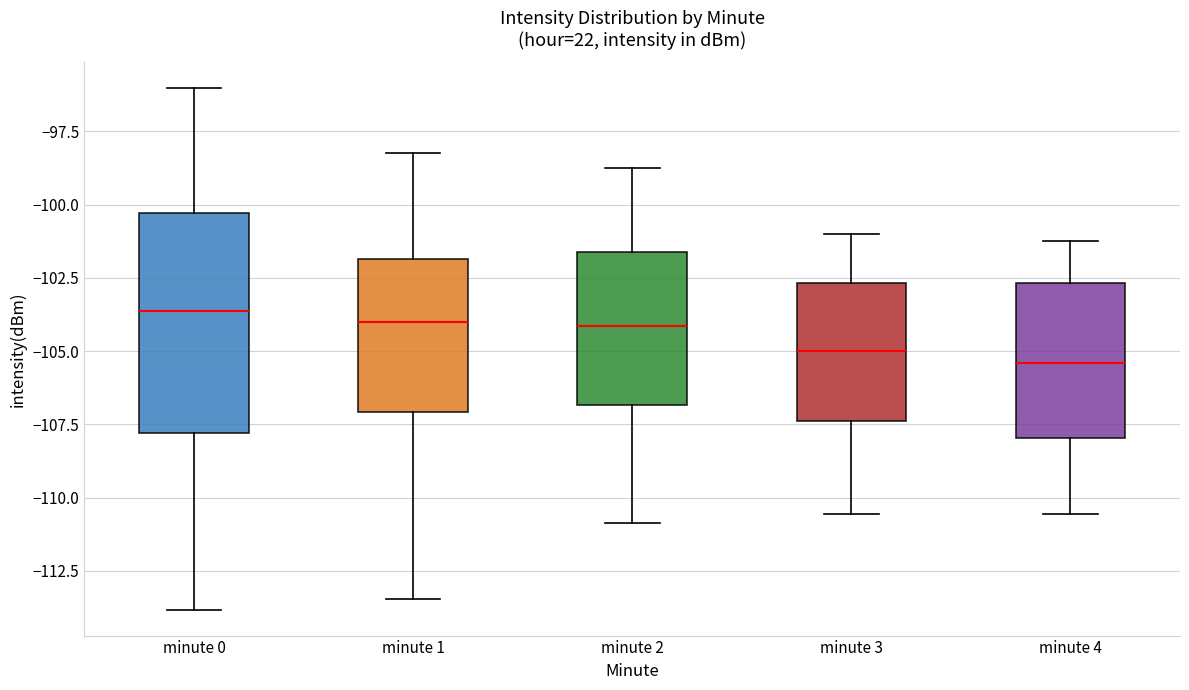

Reading left to right, read every box against the y-axis: the position of its median line, the range the box covers, and the ends of its whiskers. The values are not printed on the chart, so give them approximately, as read against the axis.

minute 0: median -103.5, box -108.0 to -100.5, whiskers -114.0 to -96.0
minute 1: median -104.0, box -107.0 to -102.0, whiskers -113.5 to -98.0
minute 2: median -104.0, box -107.0 to -101.5, whiskers -111.0 to -99.0
minute 3: median -105.0, box -107.5 to -102.5, whiskers -110.5 to -101.0
minute 4: median -105.5, box -108.0 to -102.5, whiskers -110.5 to -101.0